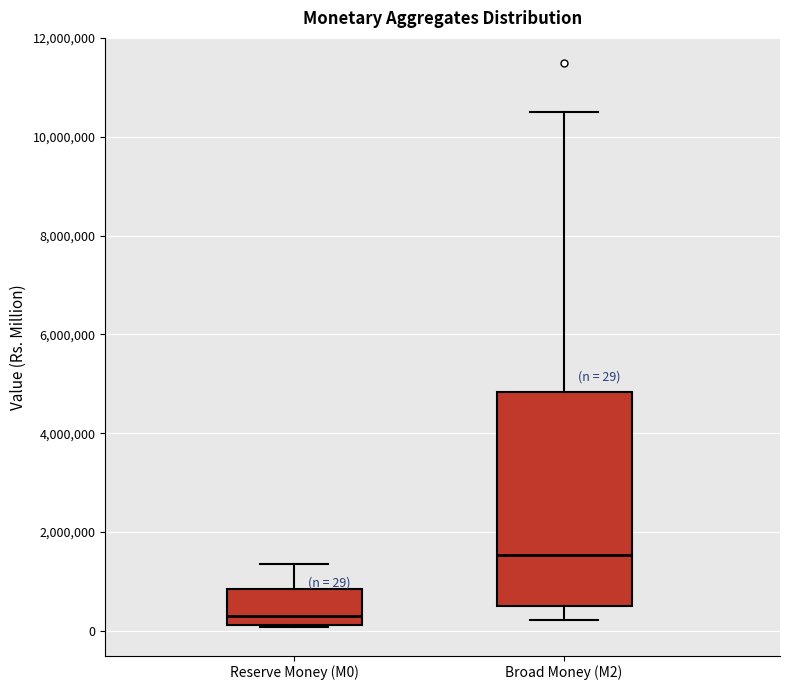

Which box's median line is the highest?

Broad Money (M2)